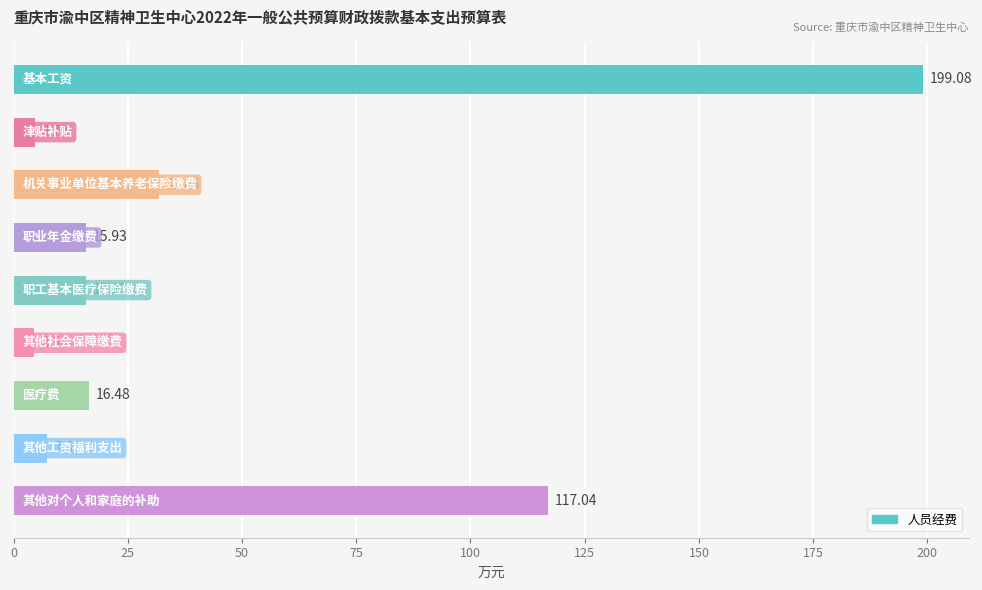

What is the difference between the second highest and minimum values?

112.5